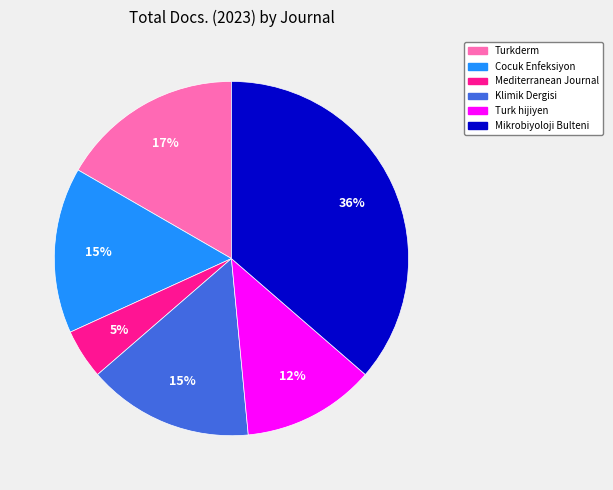

How many slices are in this pie chart?

6